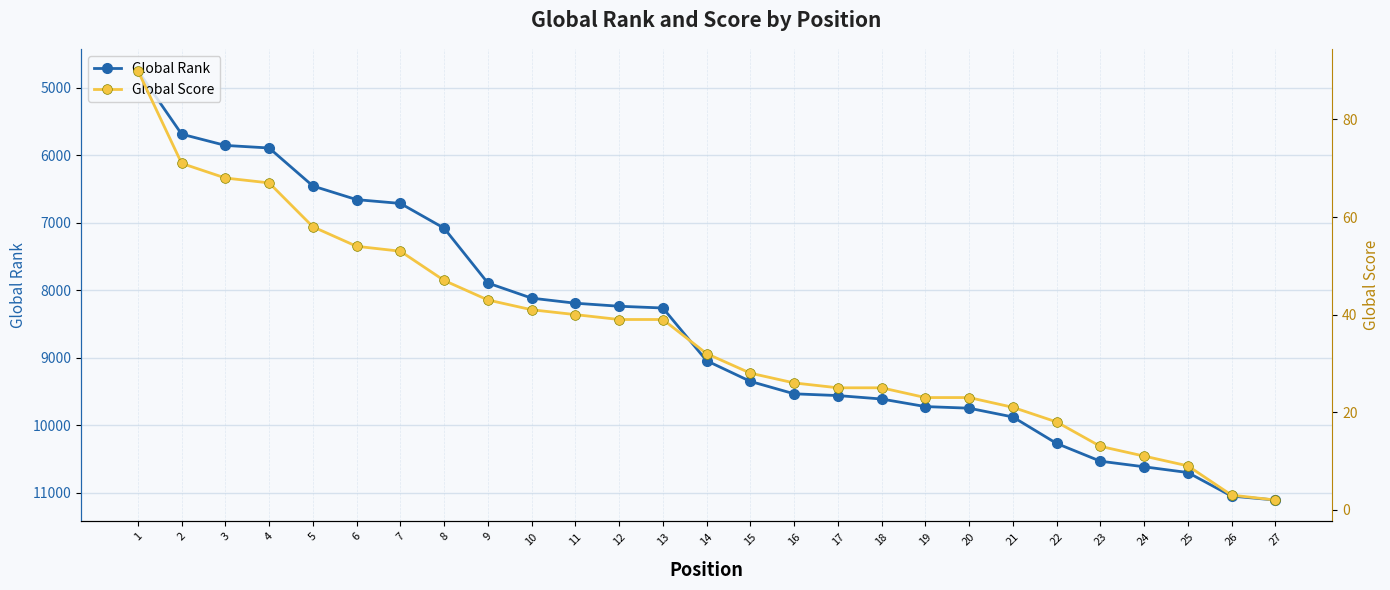

What are all the series names shown in the legend?

Global Rank, Global Score